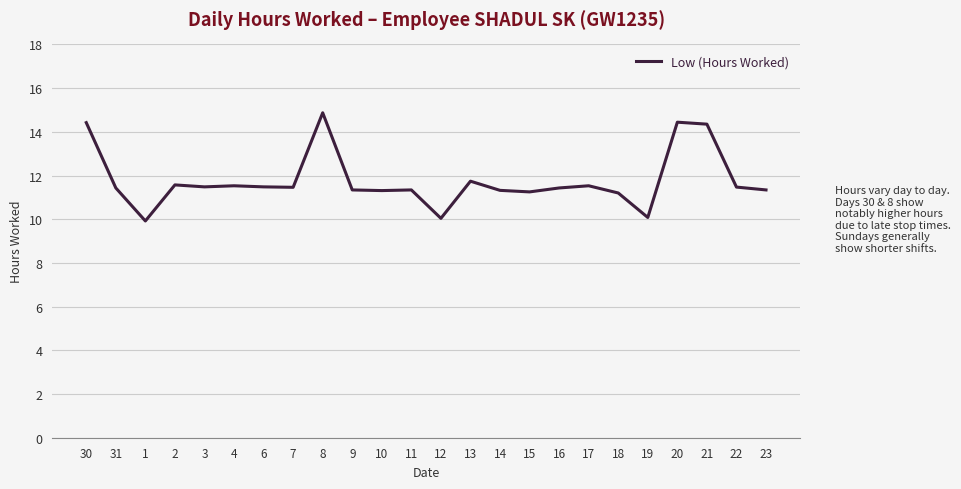

What is the ratio of the value at 19 to the value at 16?

0.9